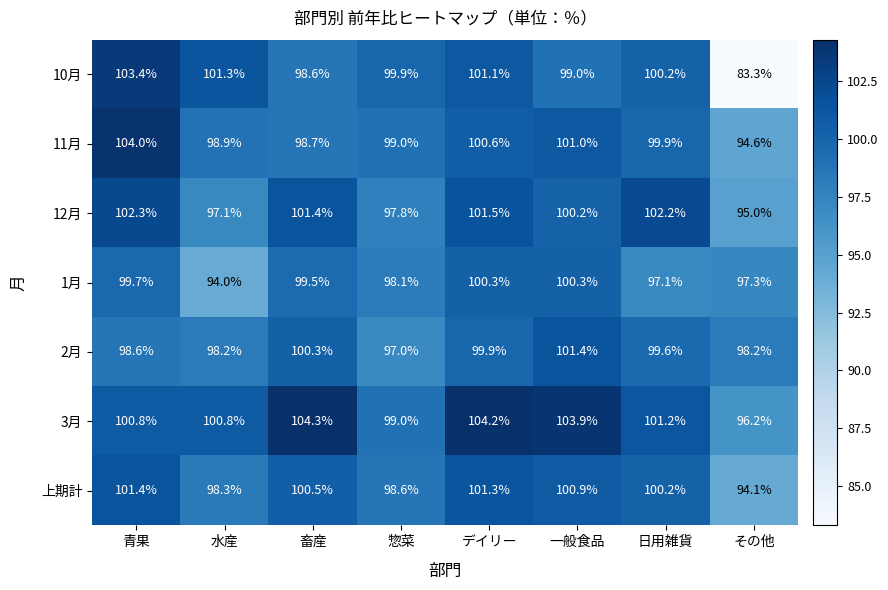

At which label does 12月 first exceed 101?

青果